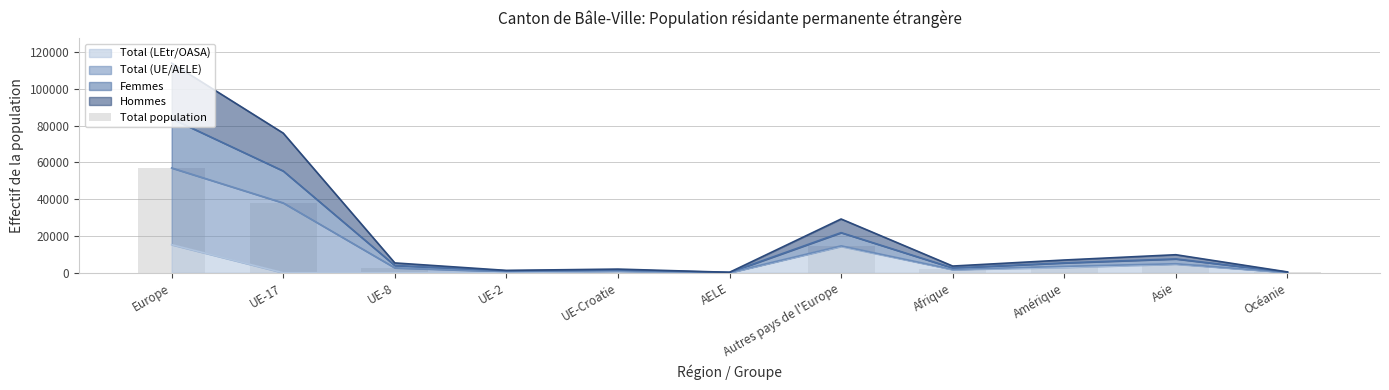

List the labels in order of value, smallest first.

AELE, Océanie, UE-2, UE-Croatie, Afrique, UE-8, Amérique, Asie, Autres pays de l'Europe, UE-17, Europe